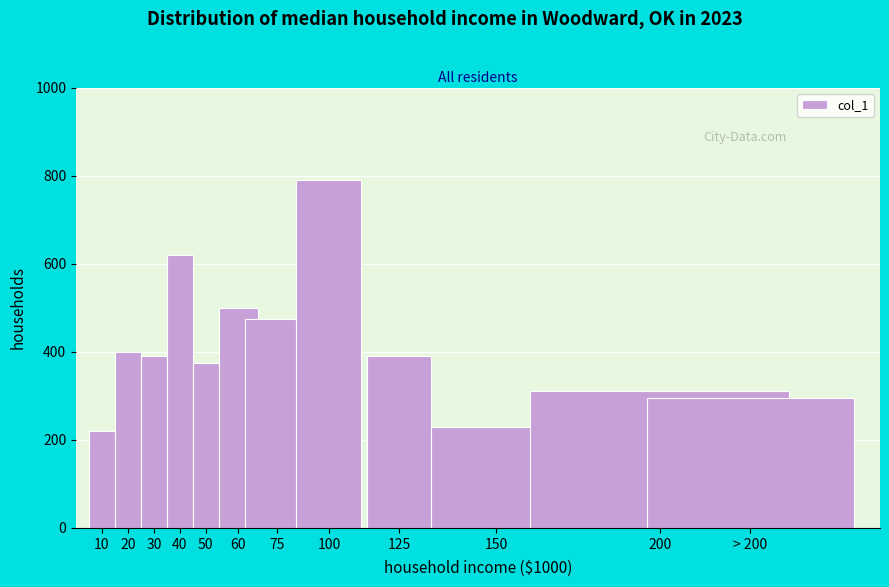

Reading left to right, extract all data points from this chart.

220	400	390	620	375	500	475	790	390	230	310	295